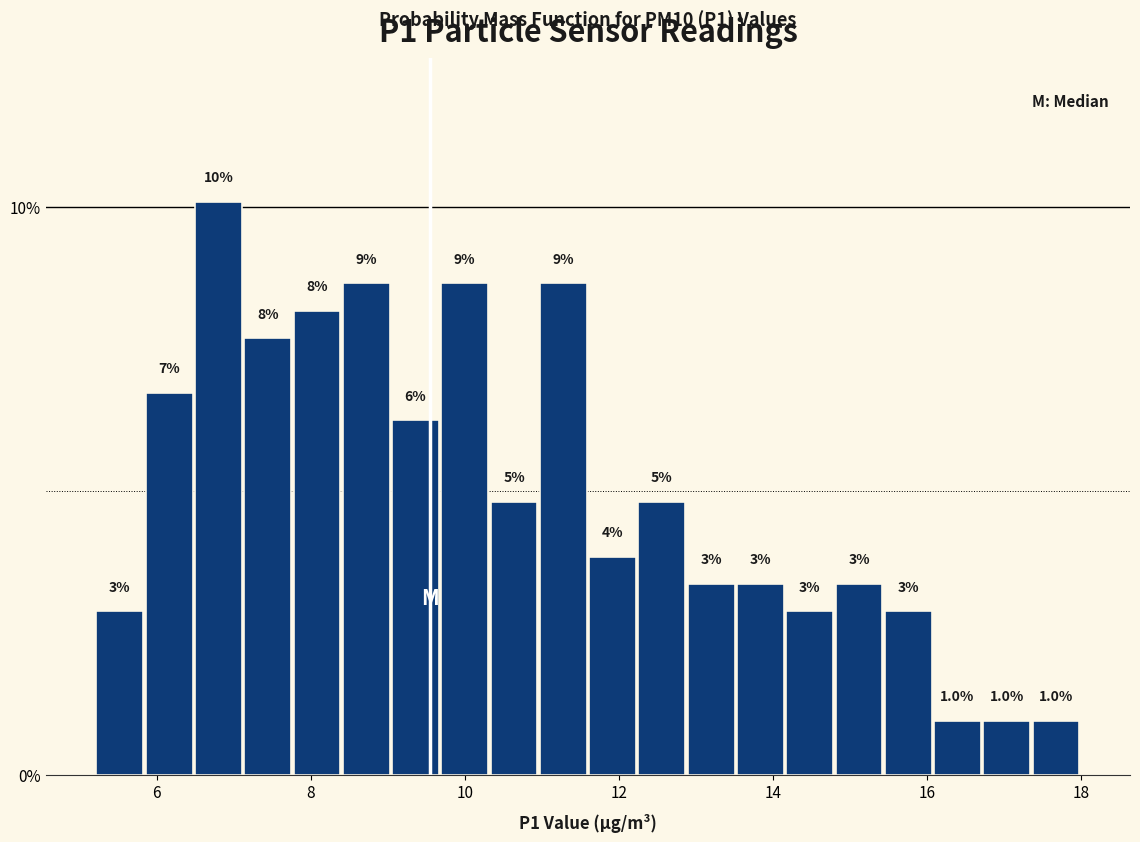

Around what value on the x-axis is the tallest bar? Give the approximate position of its centre, as read against the axis.

6.8